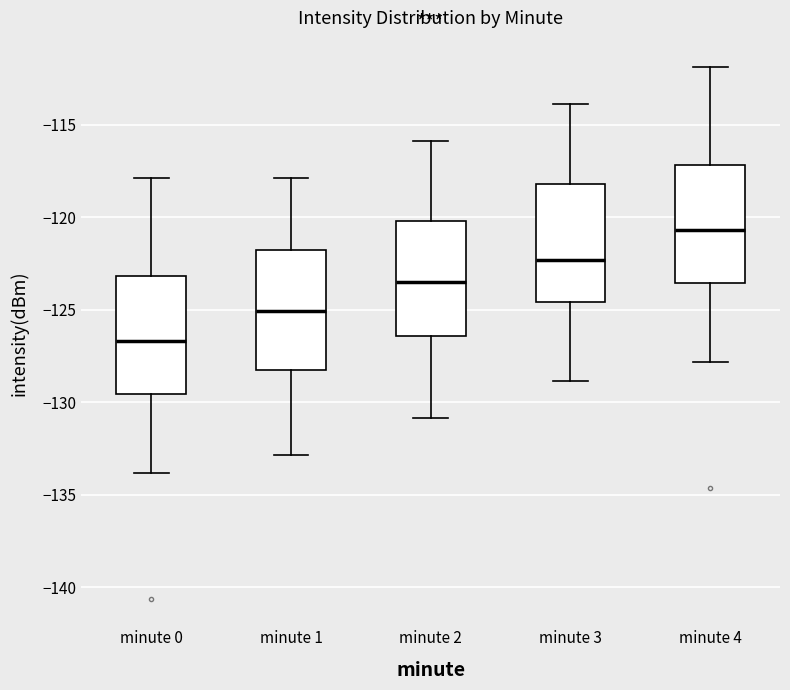

Reading left to right, transcribe this box plot: for each box, give where its median line is, the range the box spans, and where its two whiskers end, as read against the y-axis. The values are not printed on the chart, so give them approximately, as read against the axis.

minute 0: median -126.5, box -129.5 to -123.0, whiskers -134.0 to -118.0
minute 1: median -125.0, box -128.5 to -122.0, whiskers -133.0 to -118.0
minute 2: median -123.5, box -126.5 to -120.0, whiskers -131.0 to -116.0
minute 3: median -122.5, box -124.5 to -118.0, whiskers -129.0 to -114.0
minute 4: median -120.5, box -123.5 to -117.0, whiskers -128.0 to -112.0